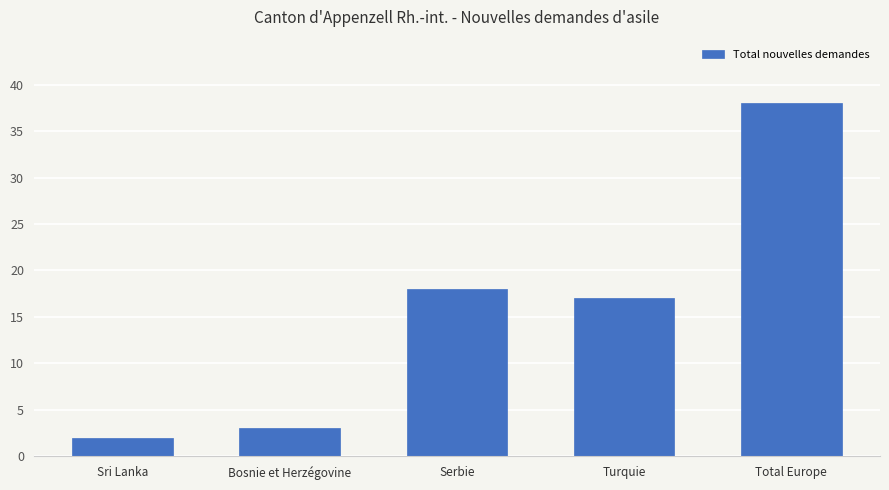

List the labels in order of value, smallest first.

Sri Lanka, Bosnie et Herzégovine, Turquie, Serbie, Total Europe